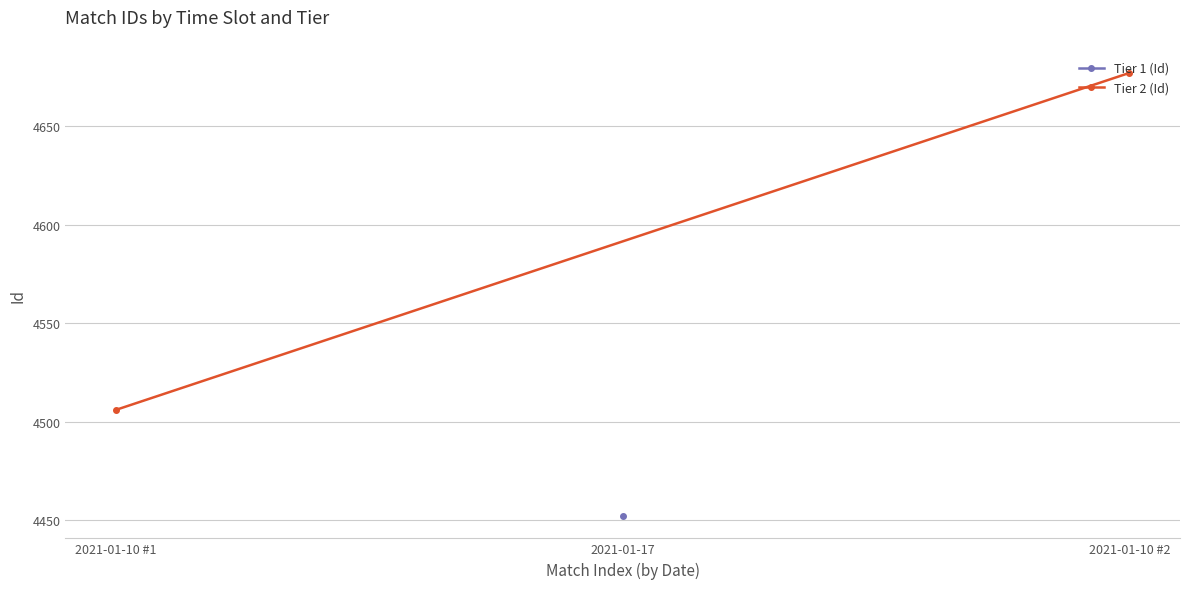

Is this an area chart (filled region under the line)?

No